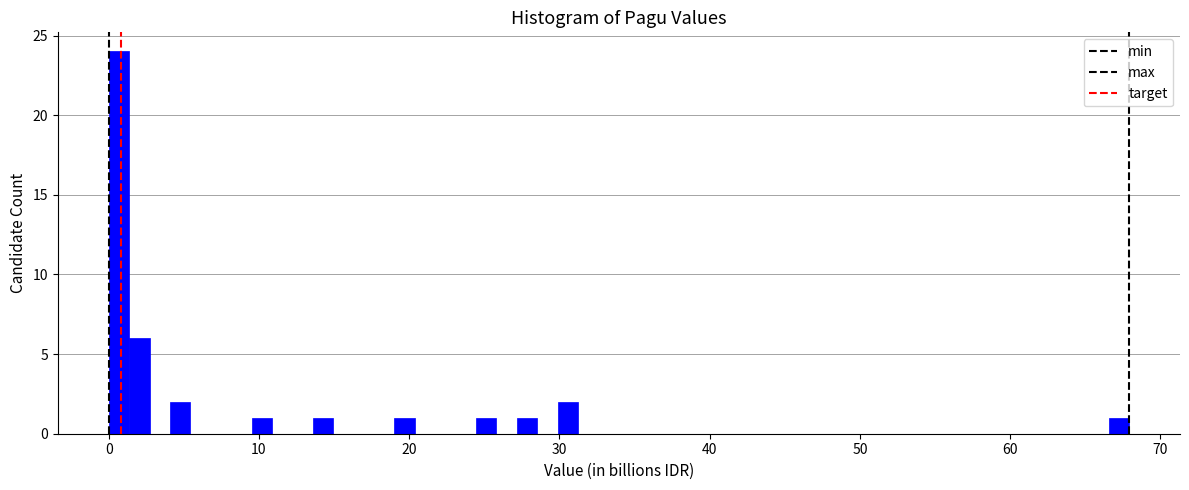

Read against the x-axis, roughly where is the centre of the tallest bar?

1